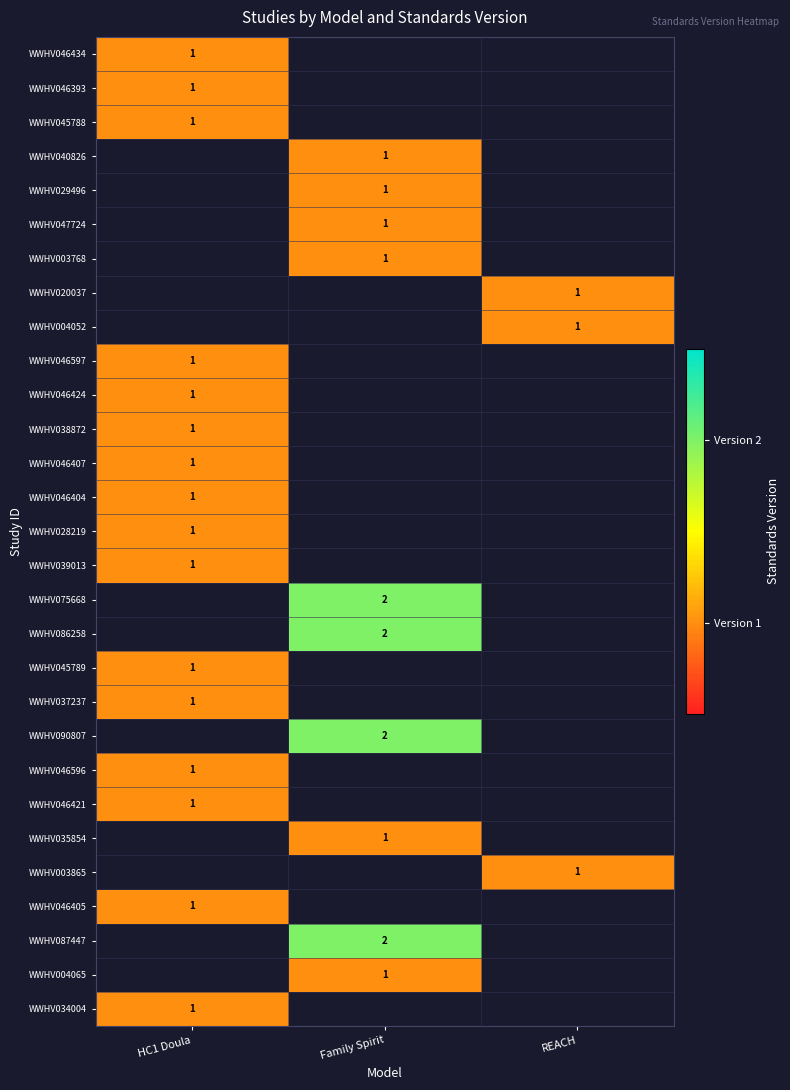

Is it true that WWHV039013 equals 1 at HC1 Doula?

True